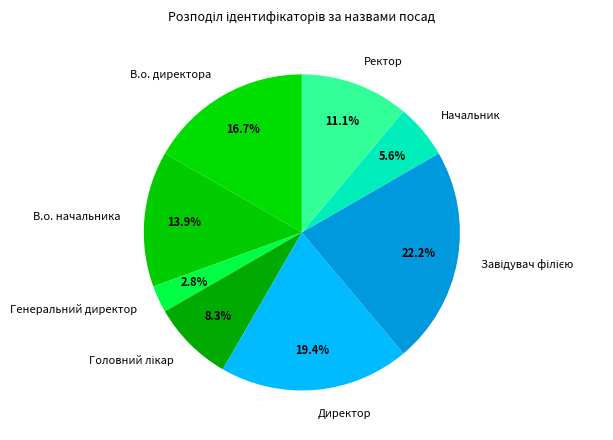

To the nearest percent, what percentage of the pie is Генеральний директор?

3%